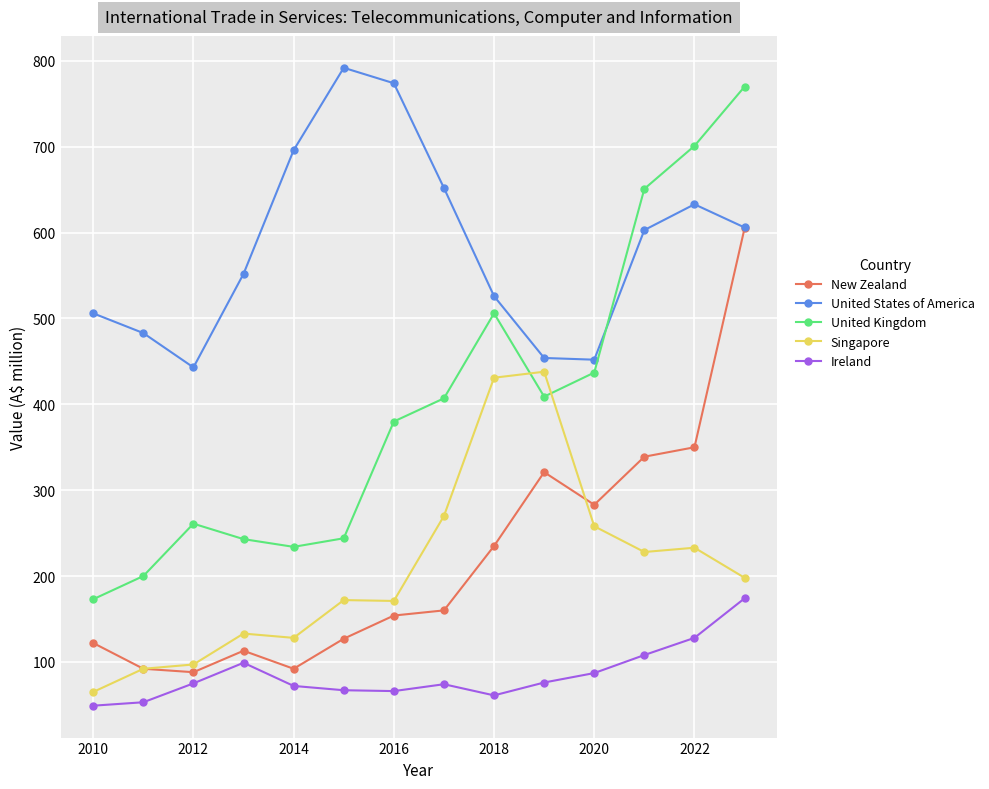

How many lines are shown in the chart?

5